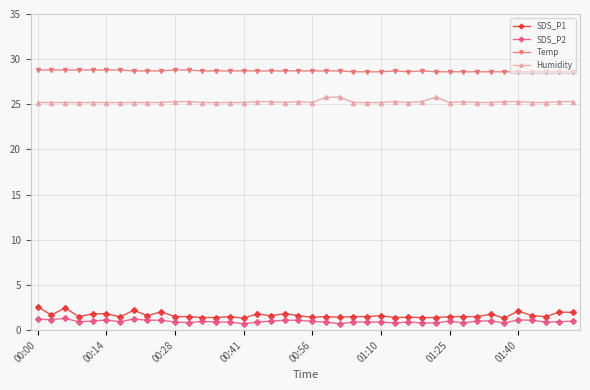

Which series has the largest total across all categories?

Temp